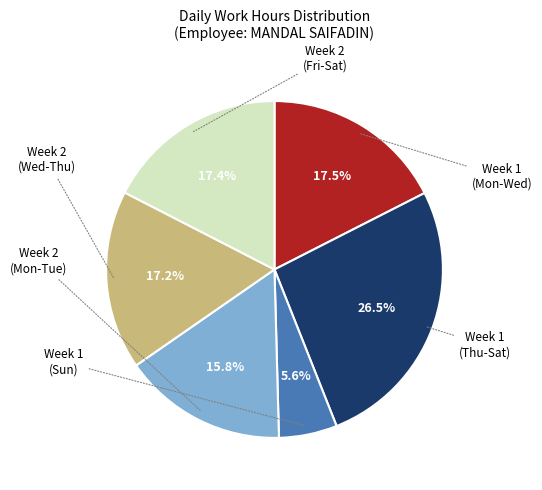

Does any single category account for the majority?

No